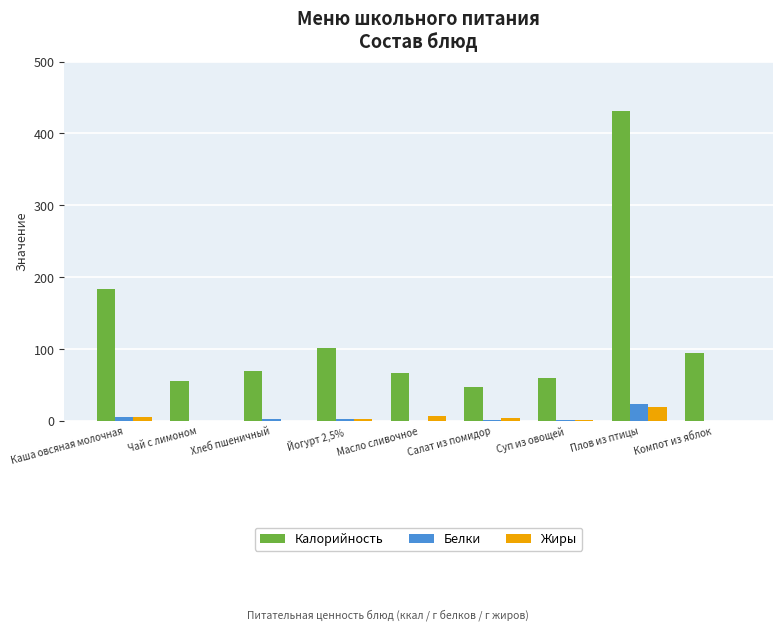

How many distinct data groups are displayed?

3